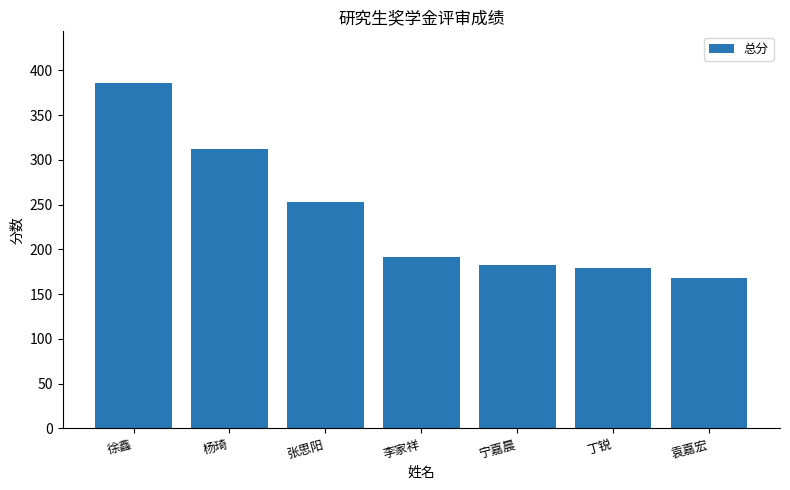

Where does the data first go above 191?

徐鑫